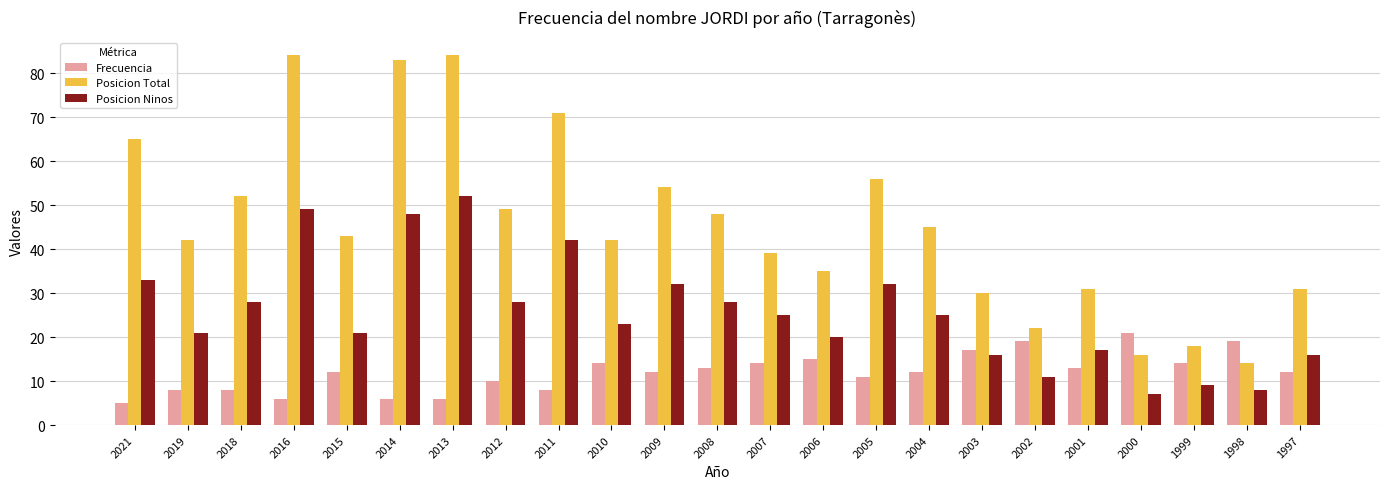

What are all the series names shown in the legend?

Frecuencia, Posicion Total, Posicion Ninos